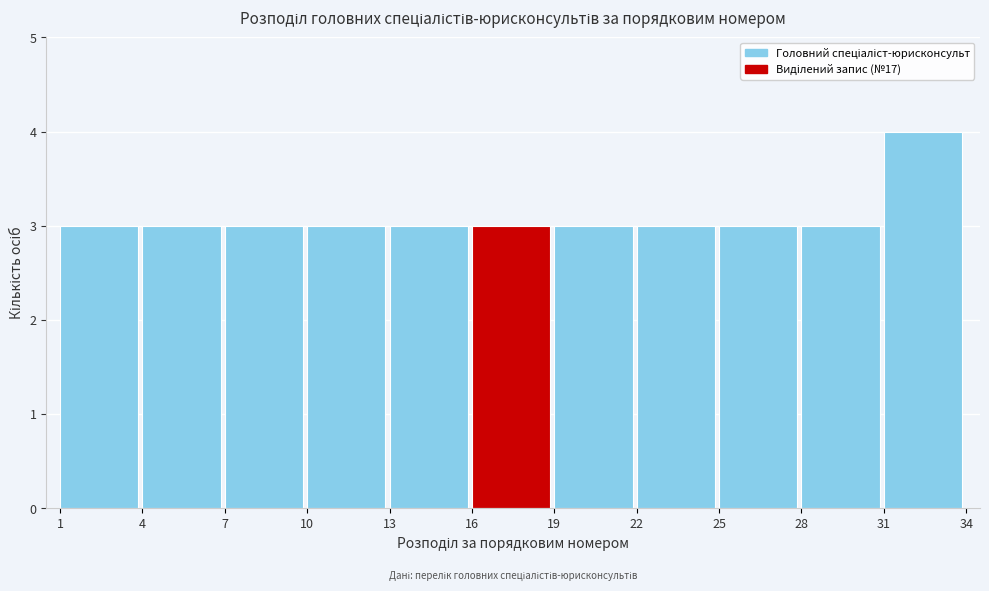

What is the height of the bar covering 31 to 34 on the x-axis? The values are not printed on the chart, so give them approximately, as read against the axis.

4